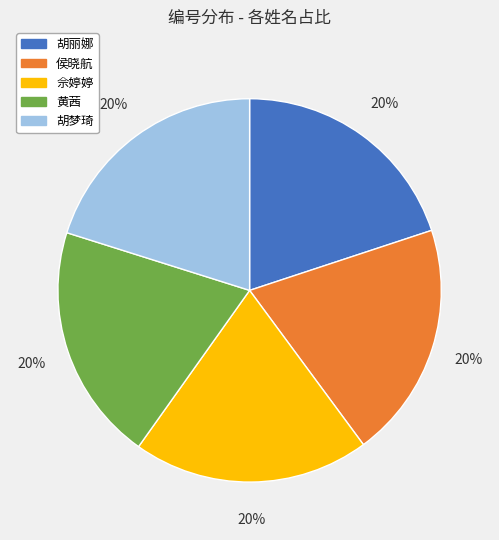

Is it true that 胡梦琦 is 20% of the pie?

True